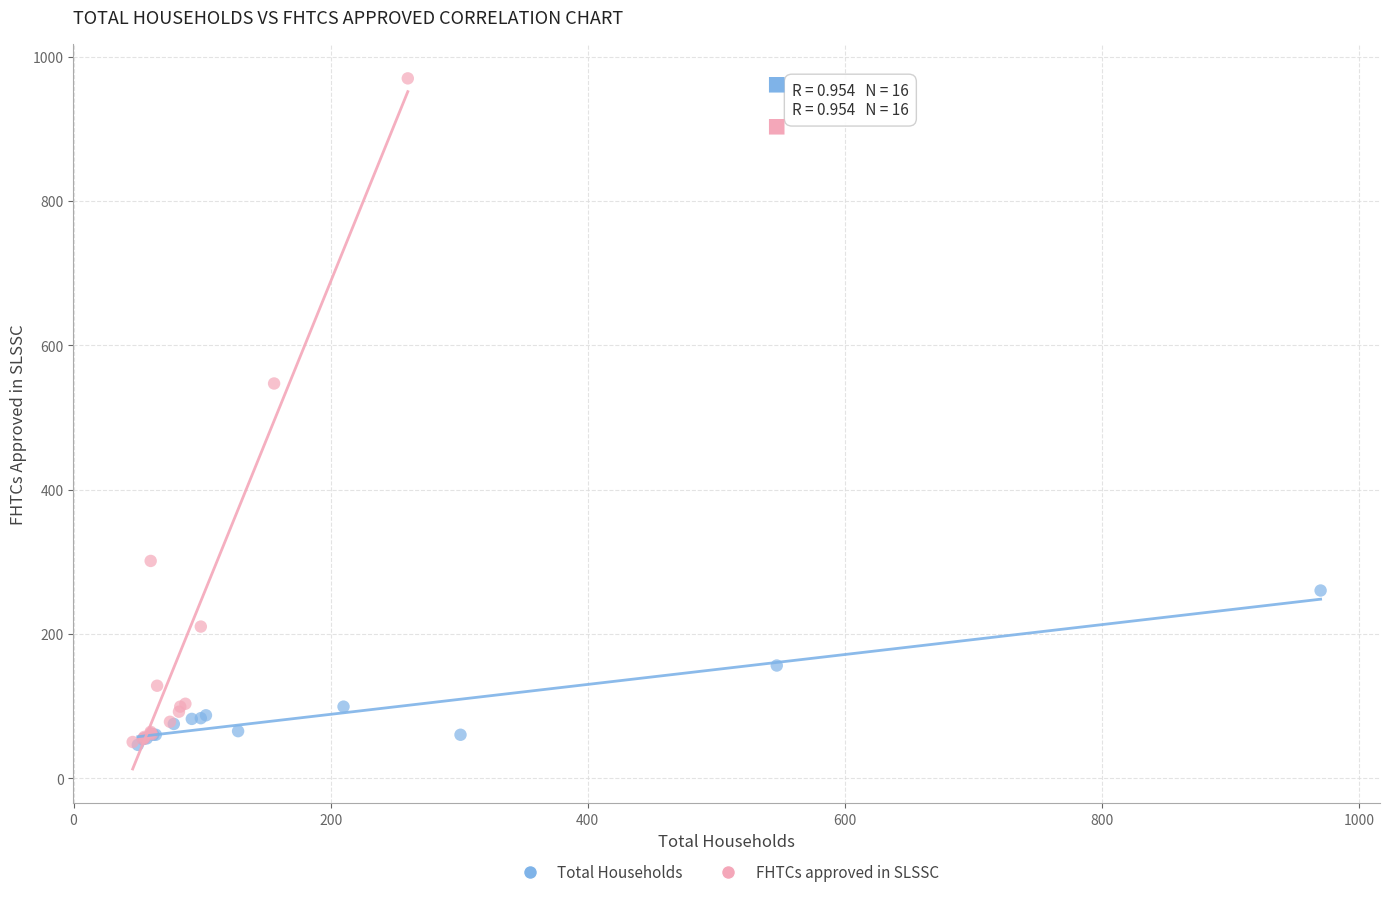

What are all the series names shown in the legend?

Total Households, FHTCs approved in SLSSC